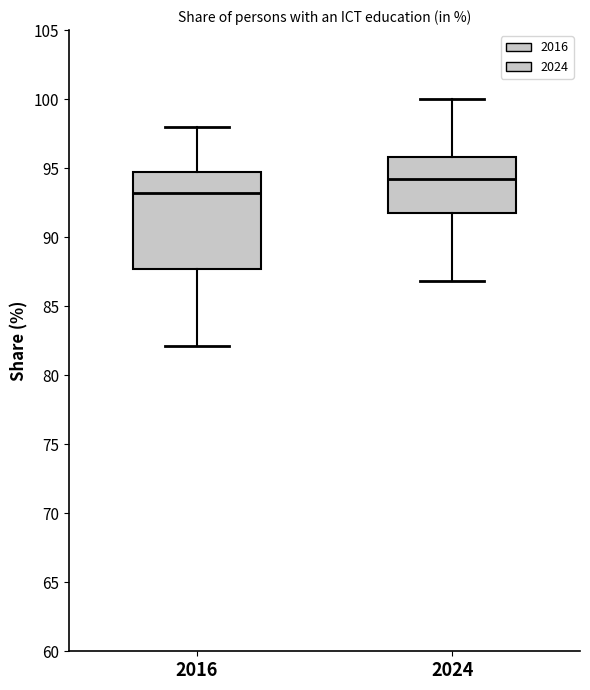

Which box is the tallest, from its lower edge to its upper edge?

2016